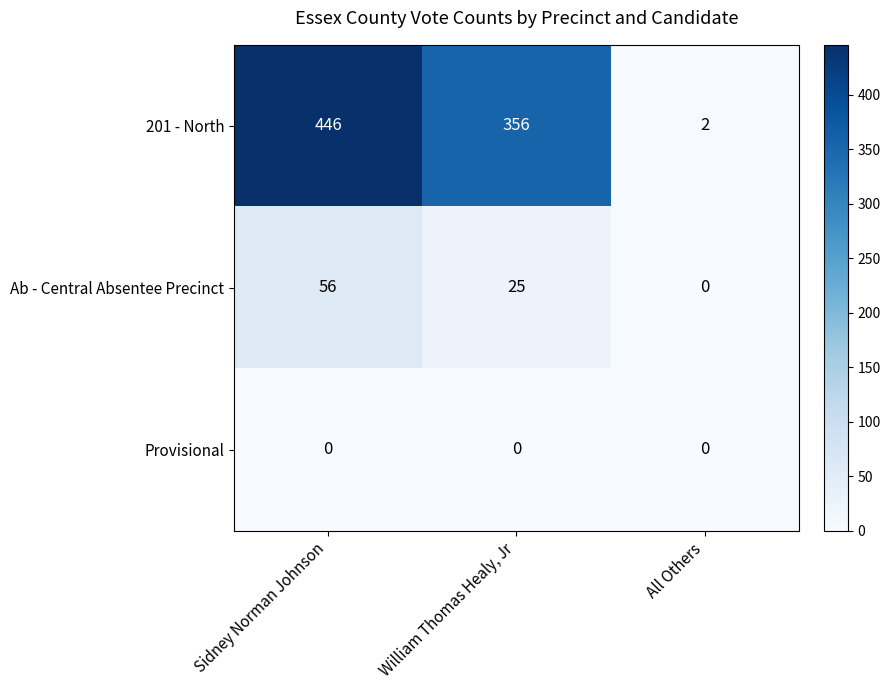

Rank the series by their maximum value, from highest to lowest.

201 - North, Ab - Central Absentee Precinct, Provisional